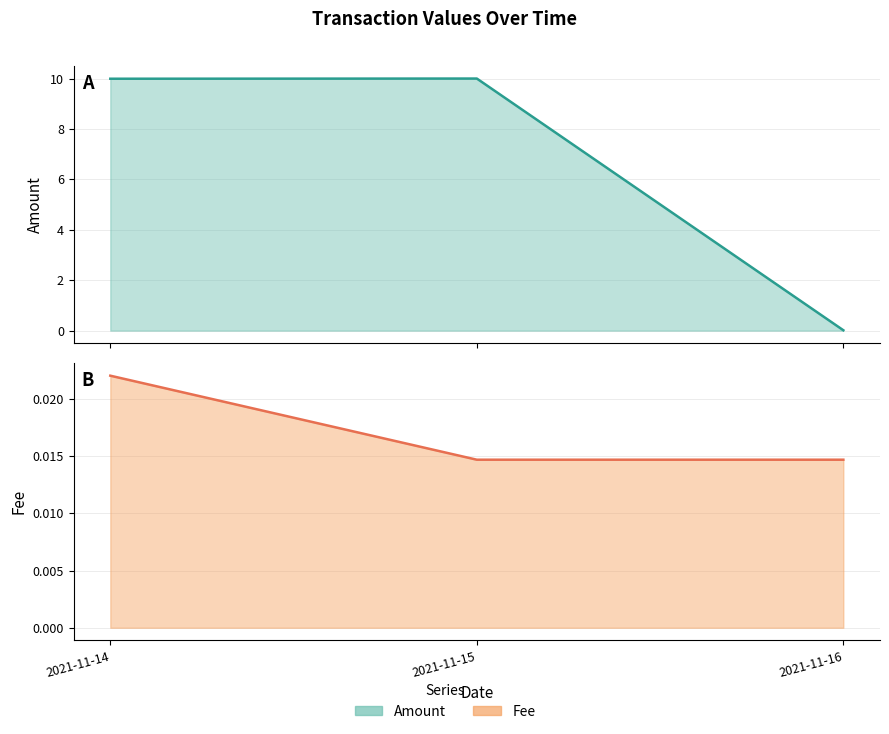

At which category is the sum across all series the highest?

2021-11-14